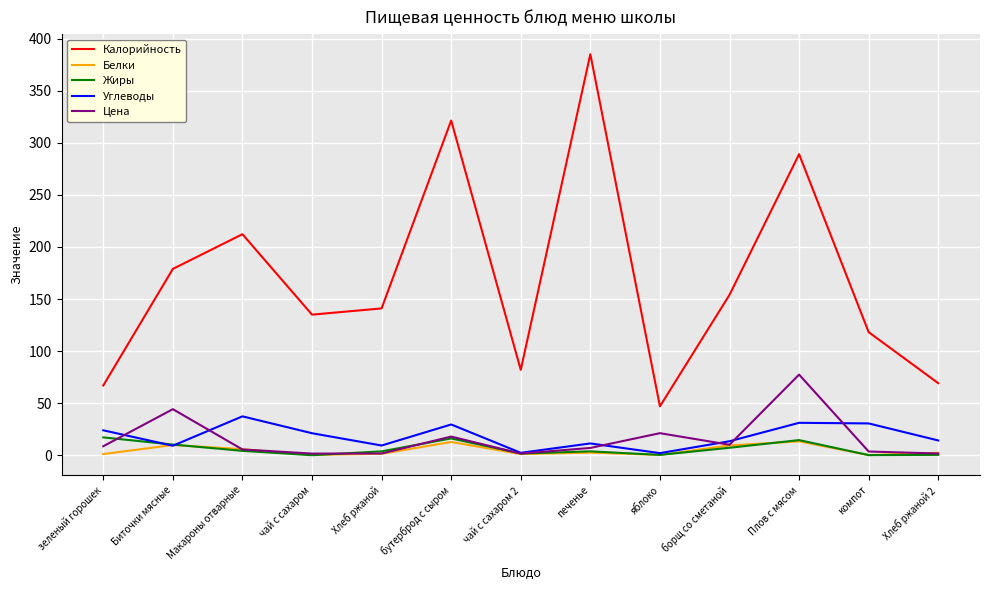

At which label is Цена closest to 39?

Биточки мясные